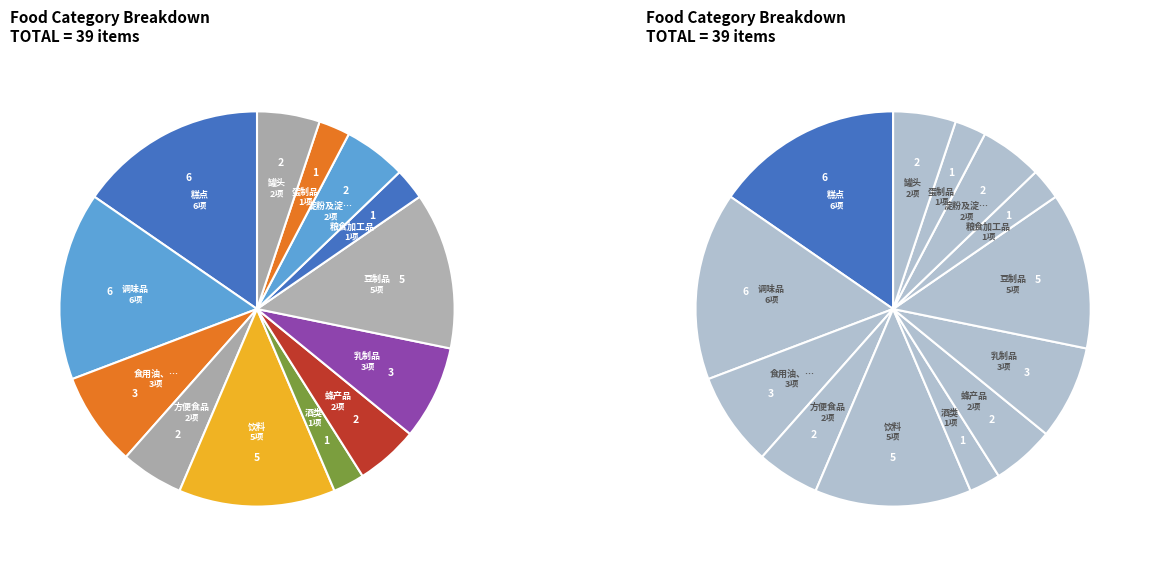

Rank the categories by value from lowest to highest.

酒类, 粮食加工品, 蛋制品, 方便食品, 蜂产品, 淀粉及淀粉制品, 罐头, 食用油、油脂及其制品, 乳制品, 饮料, 豆制品, 糕点, 调味品